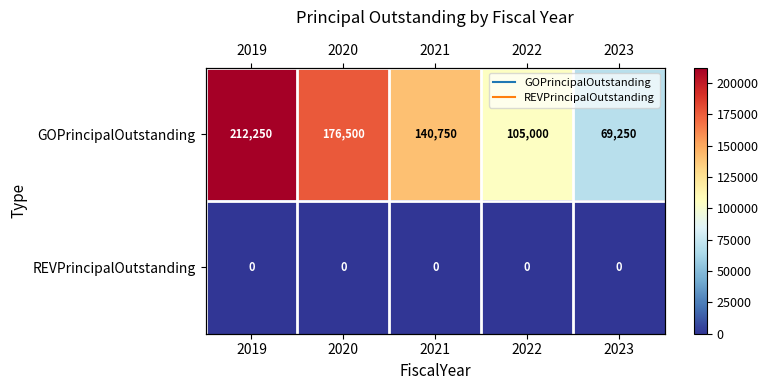

At which category does the chart reach its minimum across all series?

2019